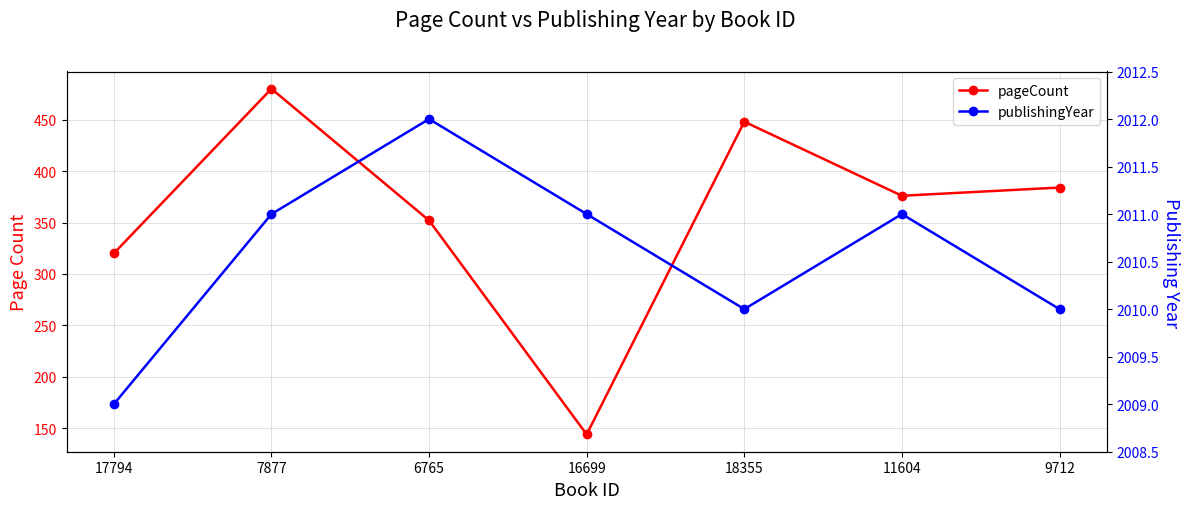

What is the sum of the publishingYear values at 11604 and 18355?

4021